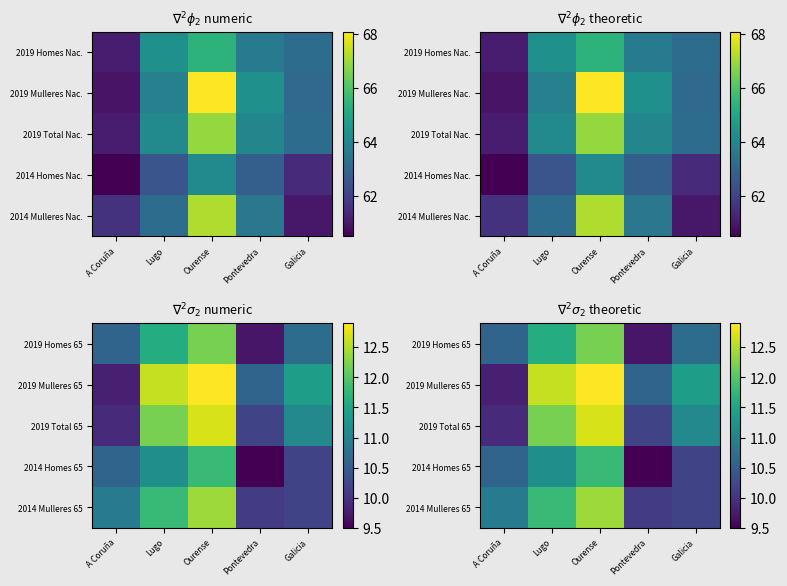

What is the total value across all series at Galicia?

53.6